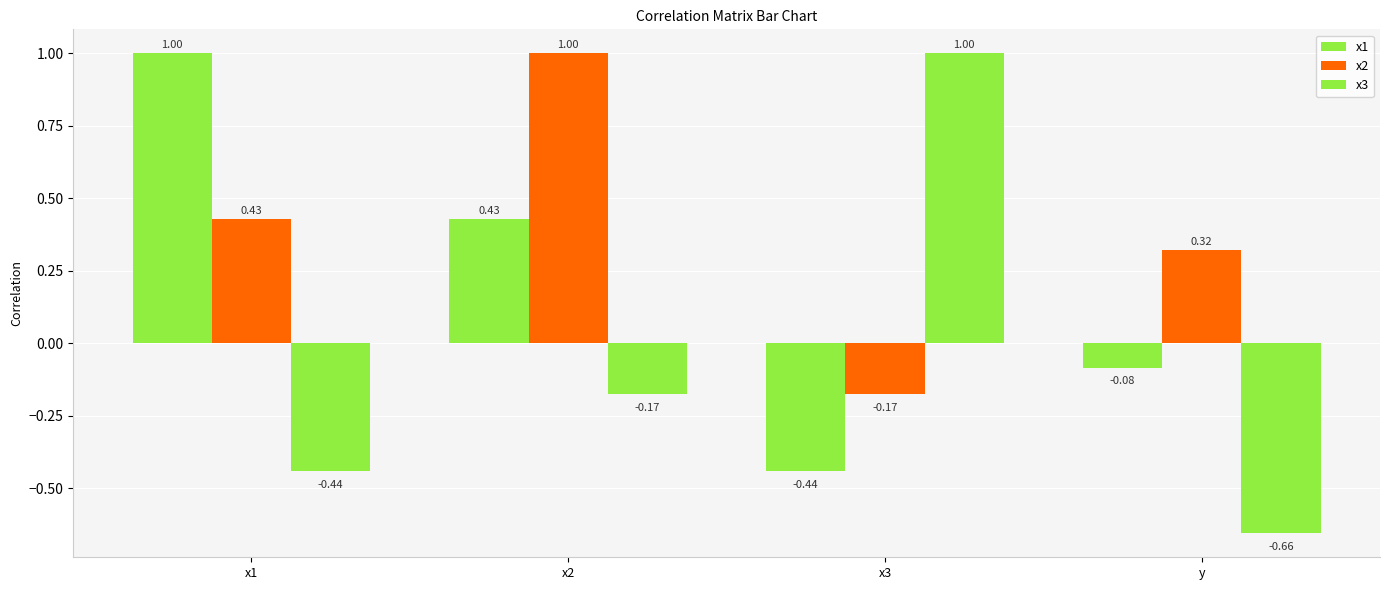

List the labels in order of x3 value, largest first.

x3, x2, x1, y